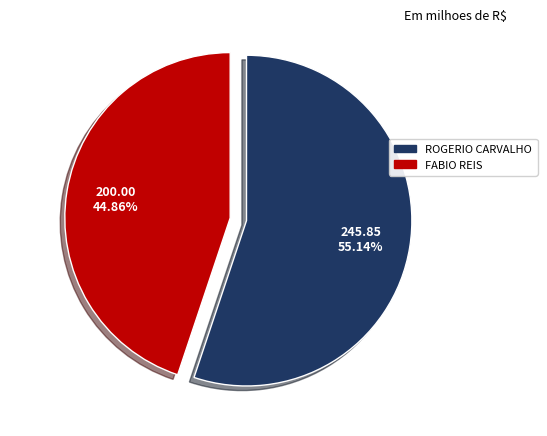

Does any single category account for the majority?

Yes